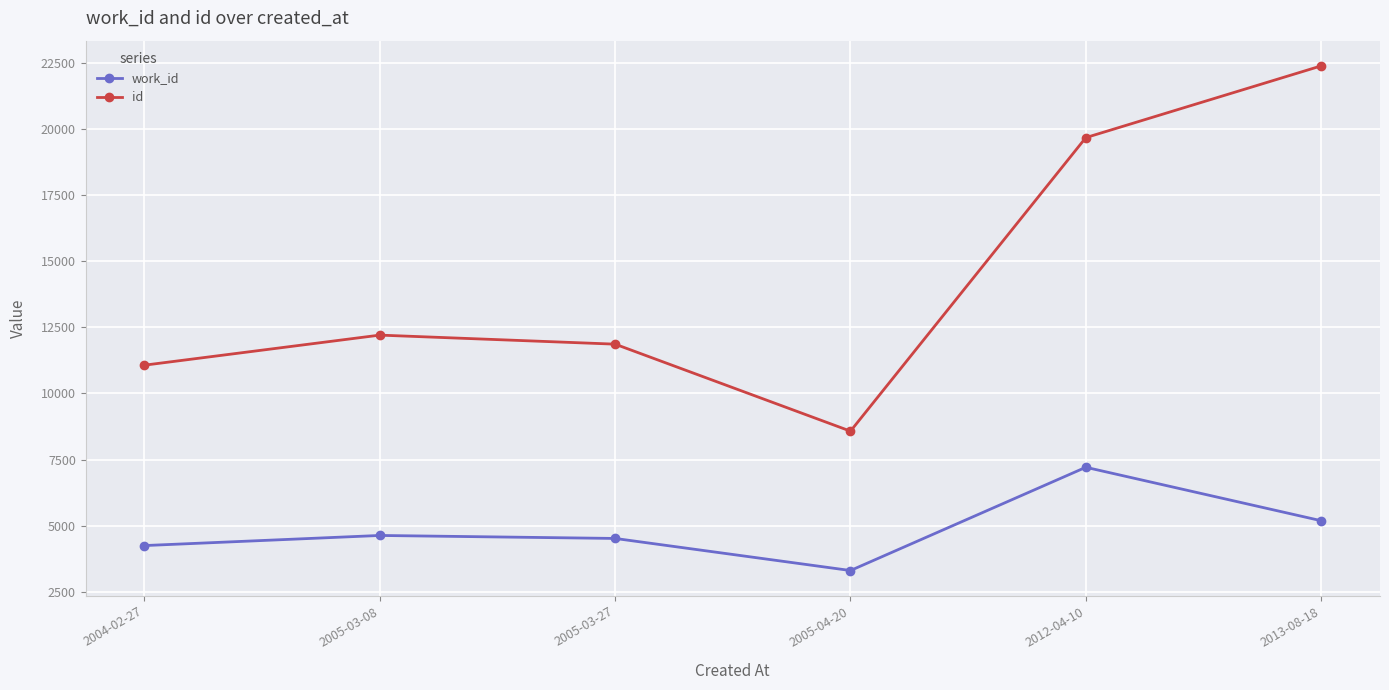

Read the work_id value at 2005-04-20, to the nearest 50.

3300